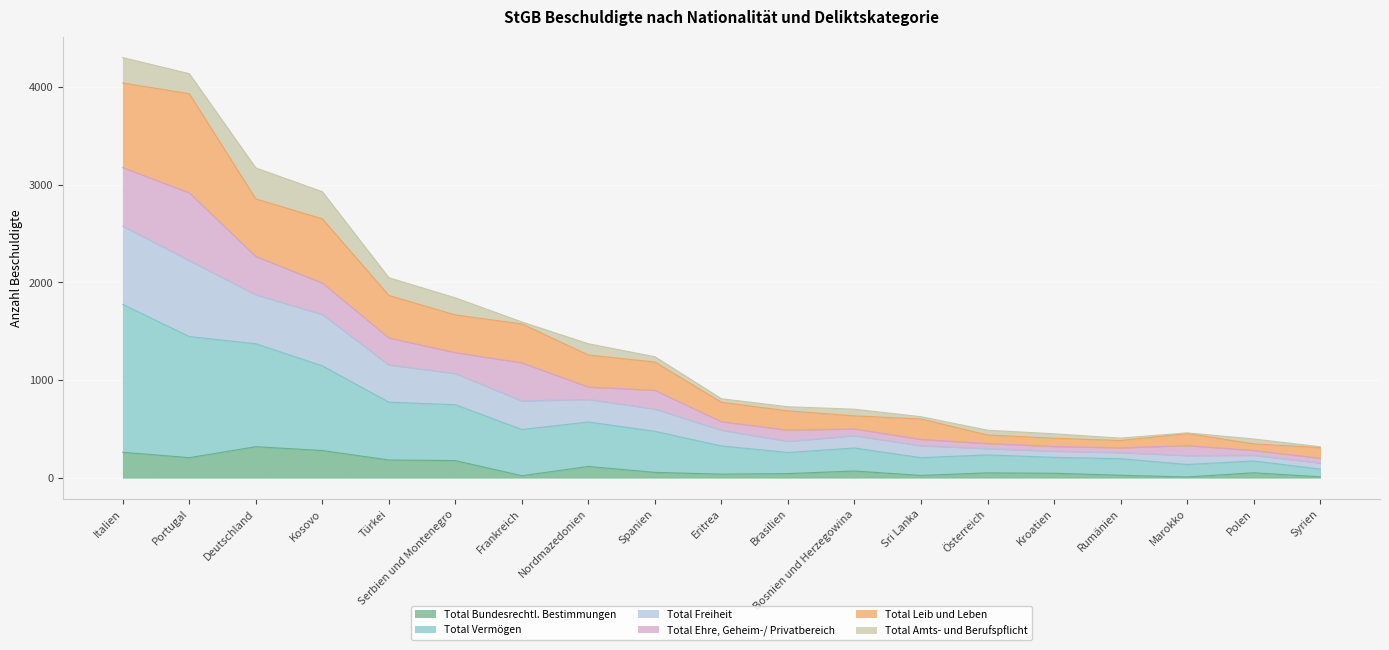

What is the value of the Total Vermögen point at the 19th from the left?

151